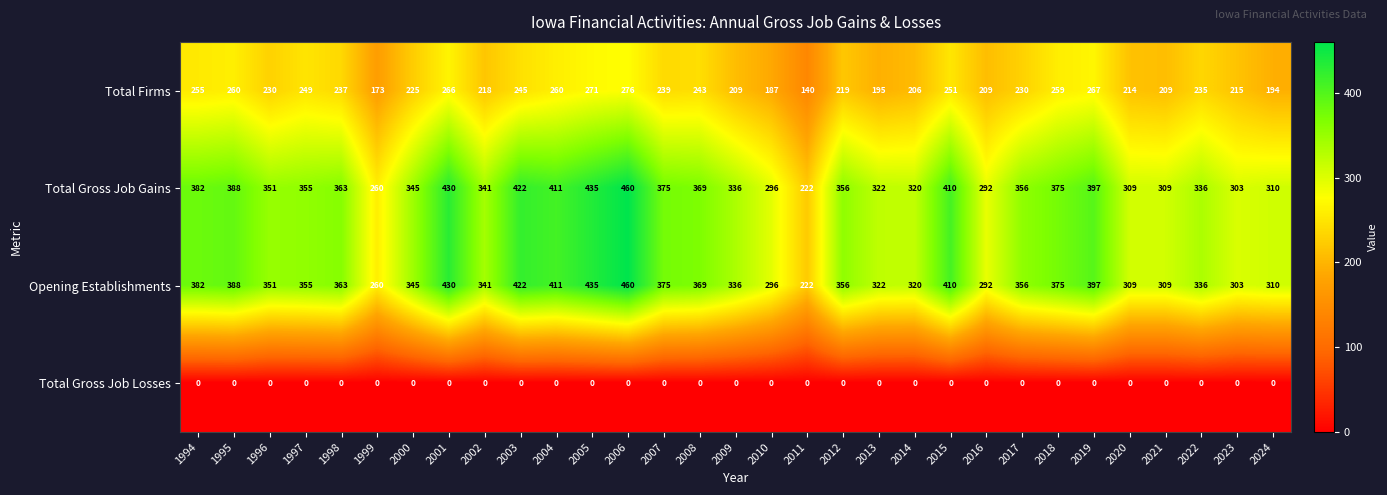

What is the maximum value for Total Firms?

276